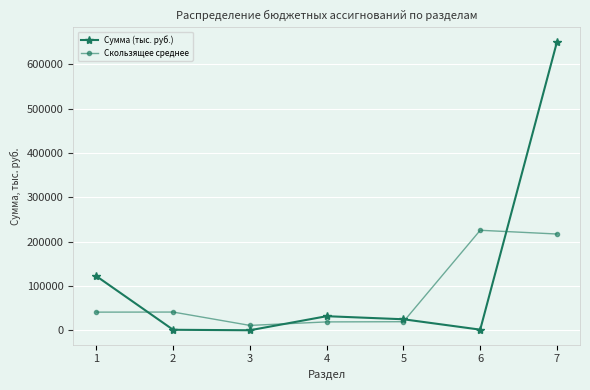

At which label is Сумма (тыс. руб.) closest to 325571?

1